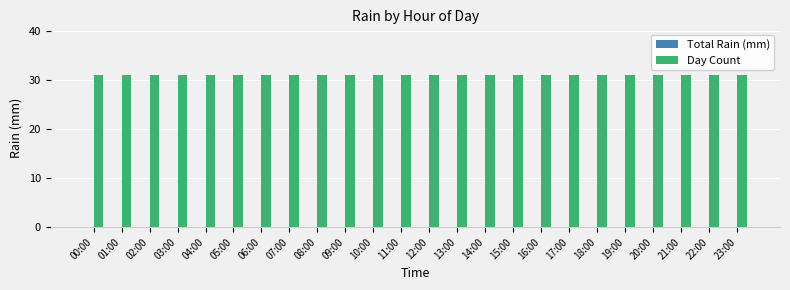

At which label does Day Count reach its minimum?

00:00